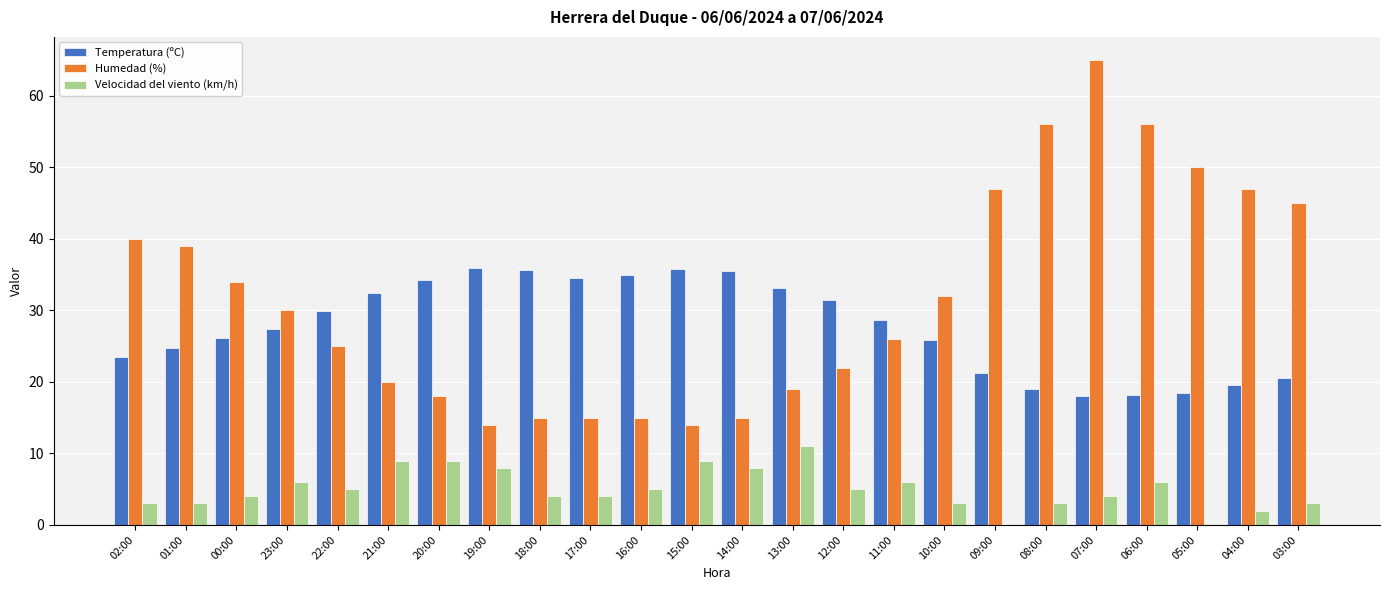

What is the total value across all series at 01:00?

66.7